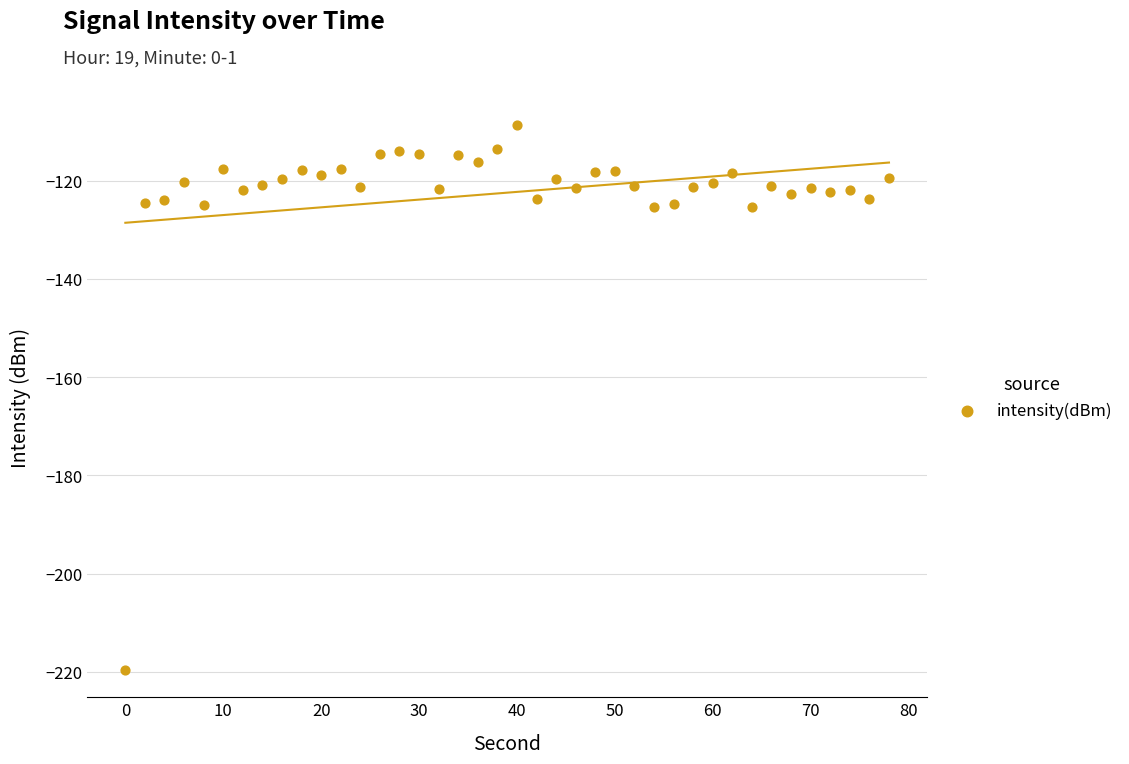

What is the range of X values (max minus min)?

78.0